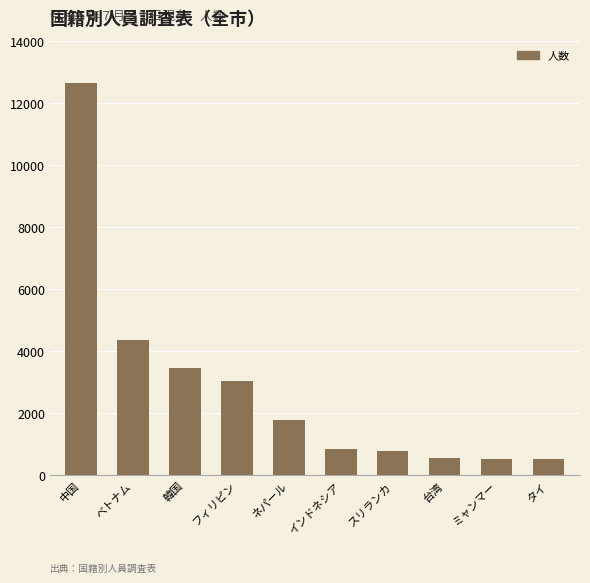

What position from the left is 中国?

1